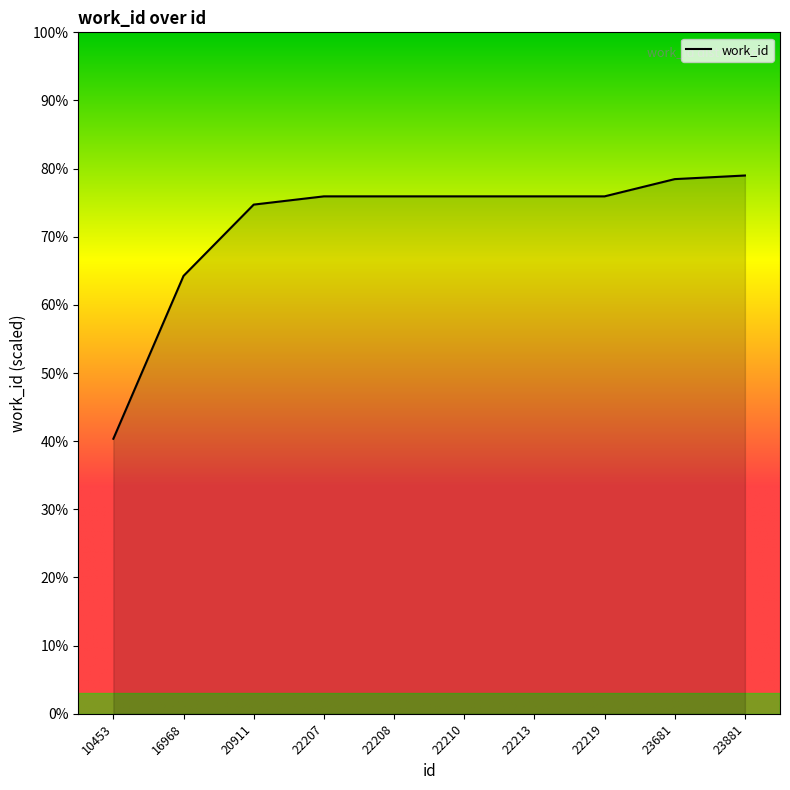

Approximately how many times larger is the value at 22213 compared to 22210?

1.0